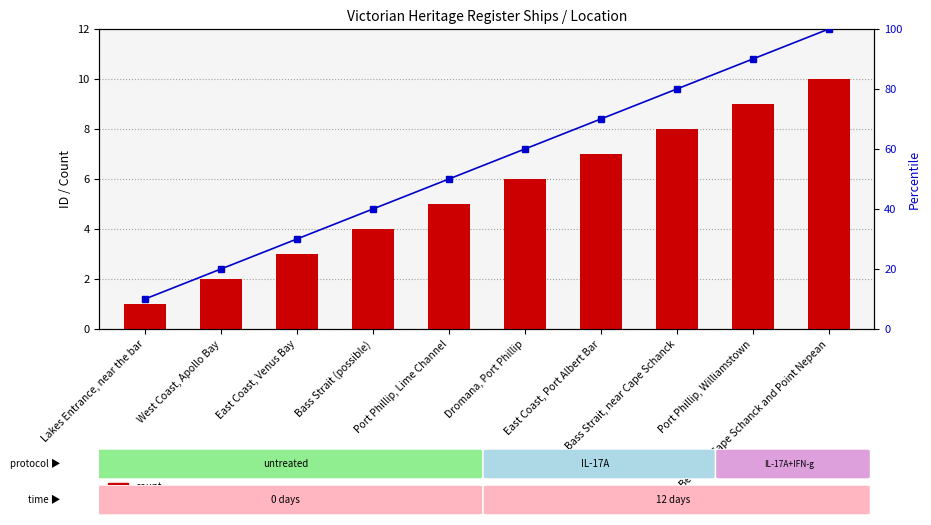

Which series has the largest range (max minus min)?

percentile rank within the sample